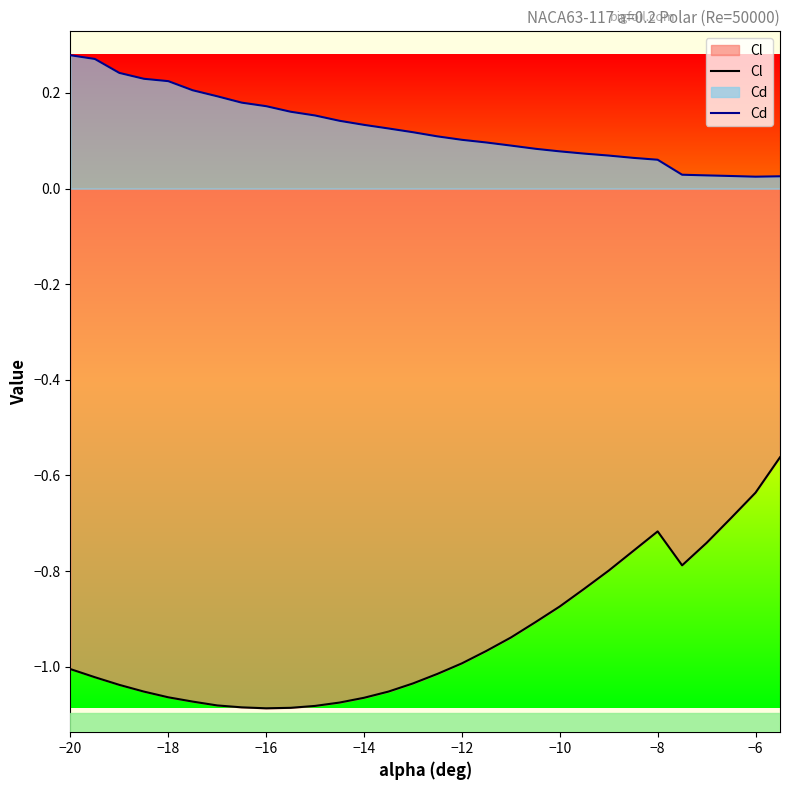

True or false: Cl and Cd cross at least once.

False